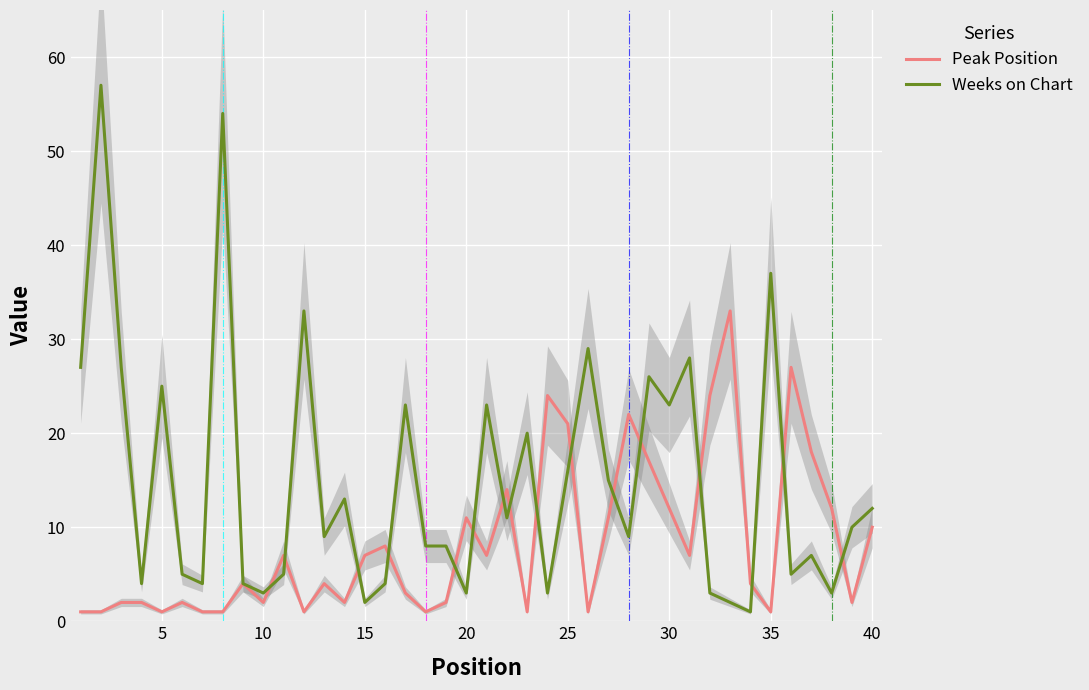

Which series has the largest range (max minus min)?

Weeks on Chart